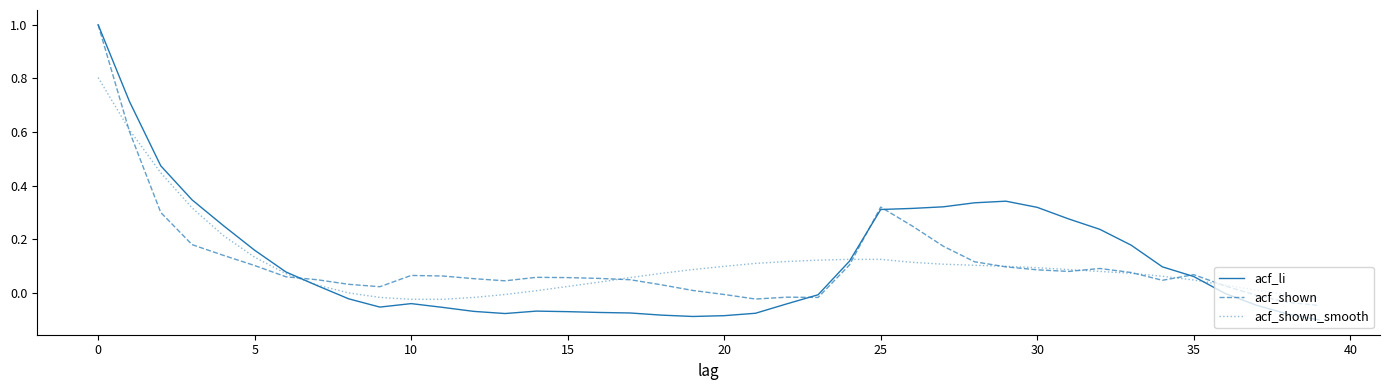

What is the difference between the maximum and minimum values in the acf_li series?

1.1